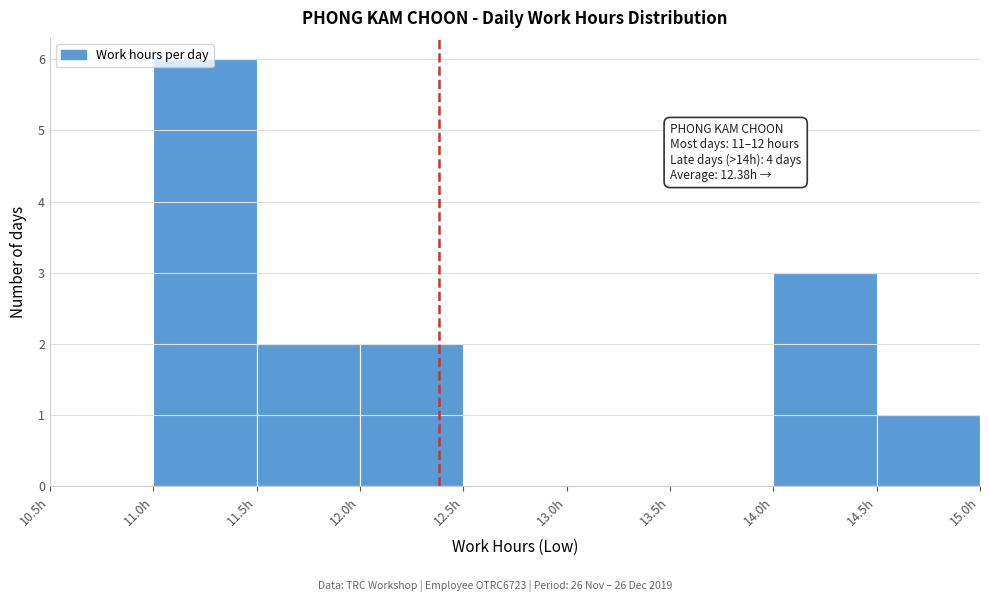

Which range on the x-axis has the tallest bar?

11.0 to 11.5